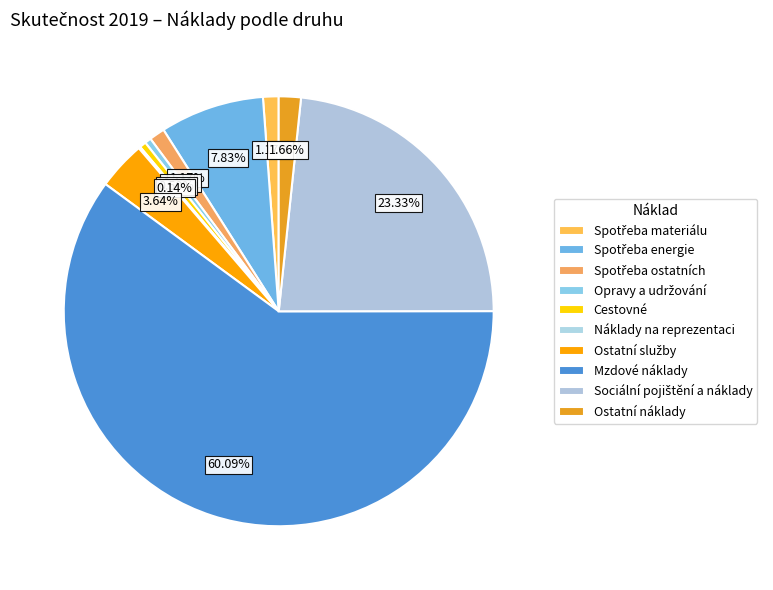

Is it true that Spotřeba materiálu is 1% of the pie?

True